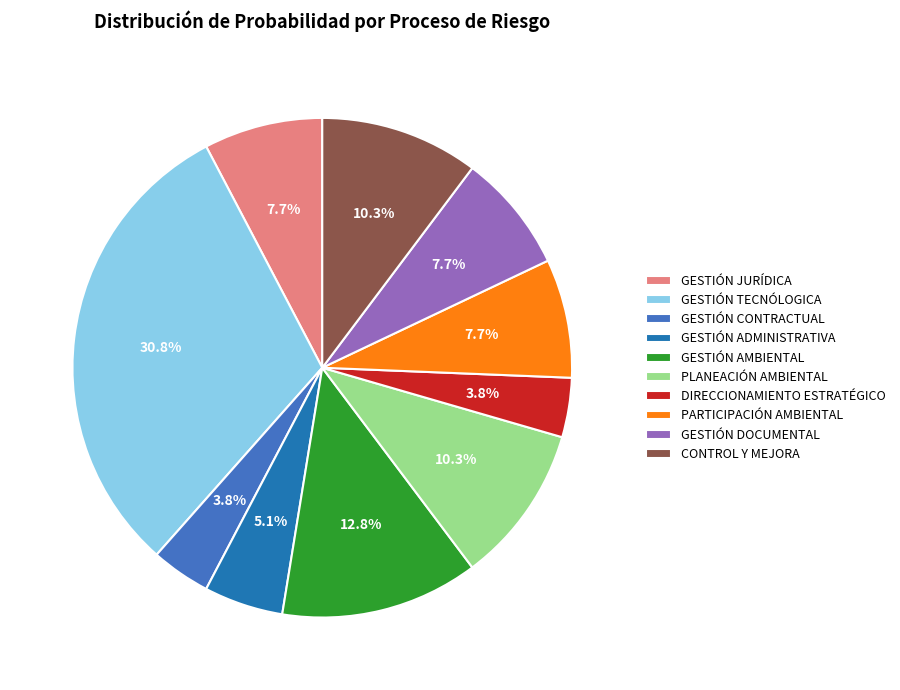

Which category has the biggest portion of the pie?

GESTIÓN TECNÓLOGICA